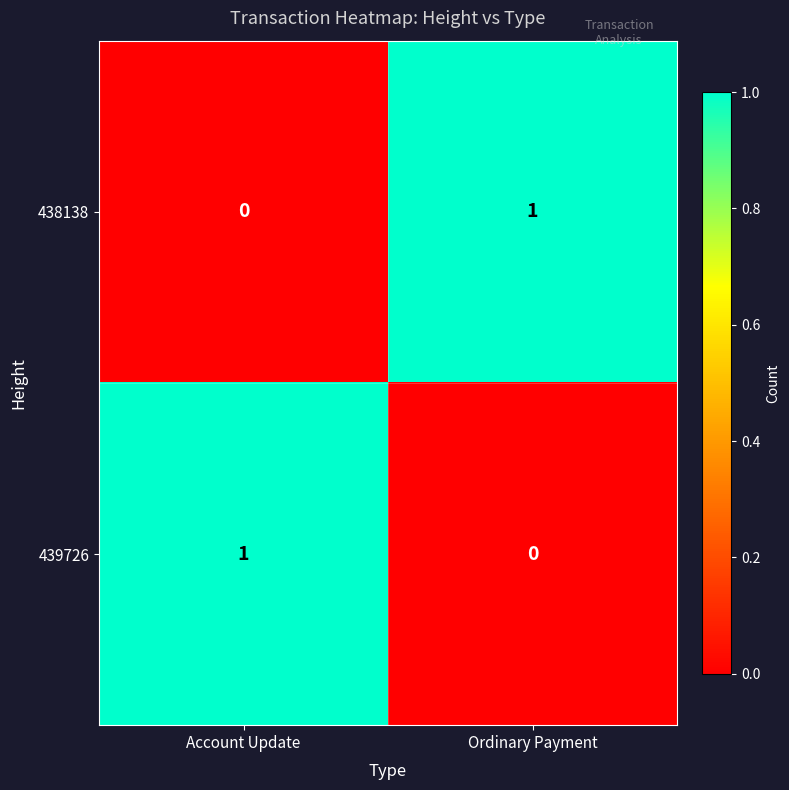

Where is 439726 nearest to the value 0?

Ordinary Payment